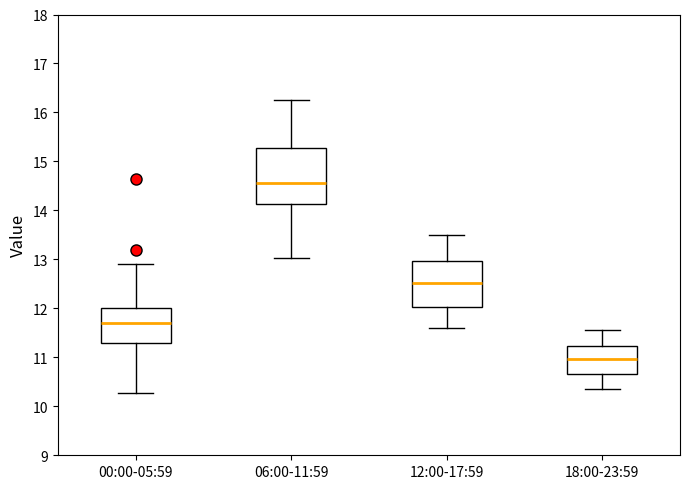

Reading left to right, read every box against the y-axis: the position of its median line, the range the box covers, and the ends of its whiskers. The values are not printed on the chart, so give them approximately, as read against the axis.

00:00-05:59: median 11.7, box 11.3 to 12.0, whiskers 10.3 to 12.9
06:00-11:59: median 14.6, box 14.1 to 15.3, whiskers 13.0 to 16.3
12:00-17:59: median 12.5, box 12.0 to 13.0, whiskers 11.6 to 13.5
18:00-23:59: median 11.0, box 10.7 to 11.2, whiskers 10.4 to 11.6